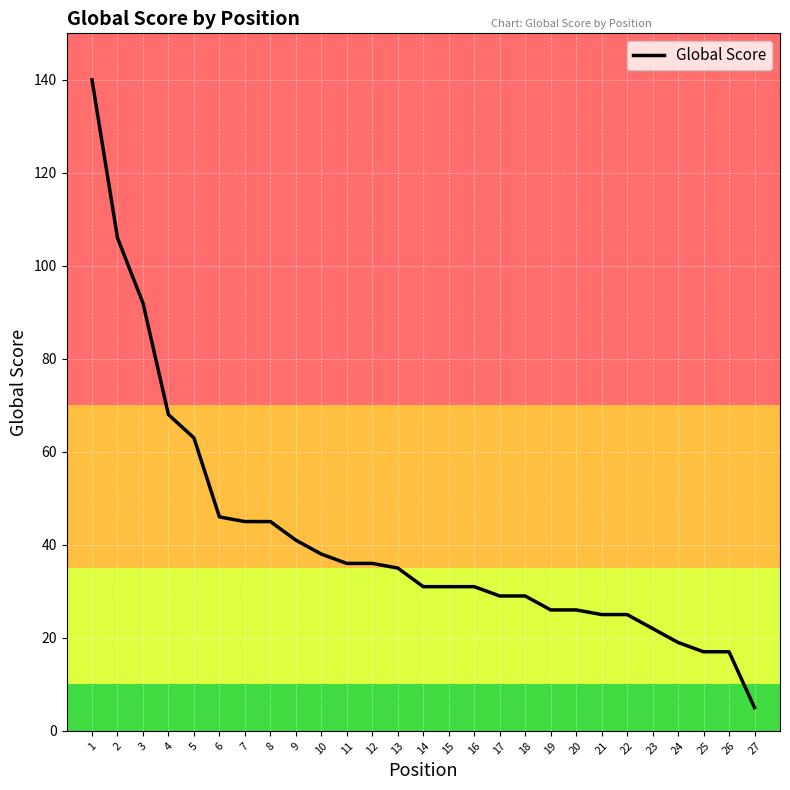

Is this an area chart (filled region under the line)?

No